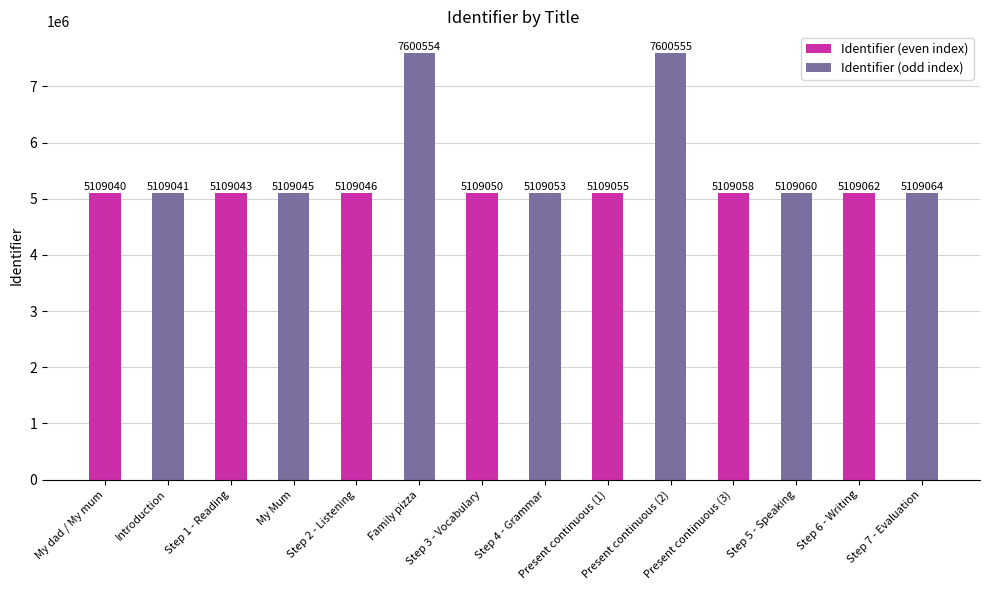

What is the average value?

5464980